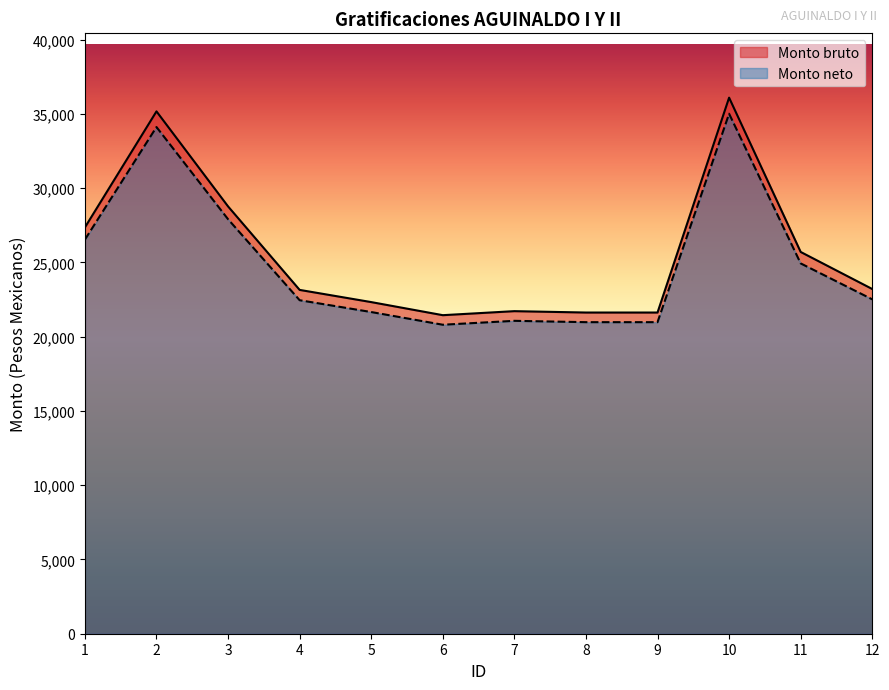

Rank the series by their average value, from highest to lowest.

Monto bruto, Monto neto